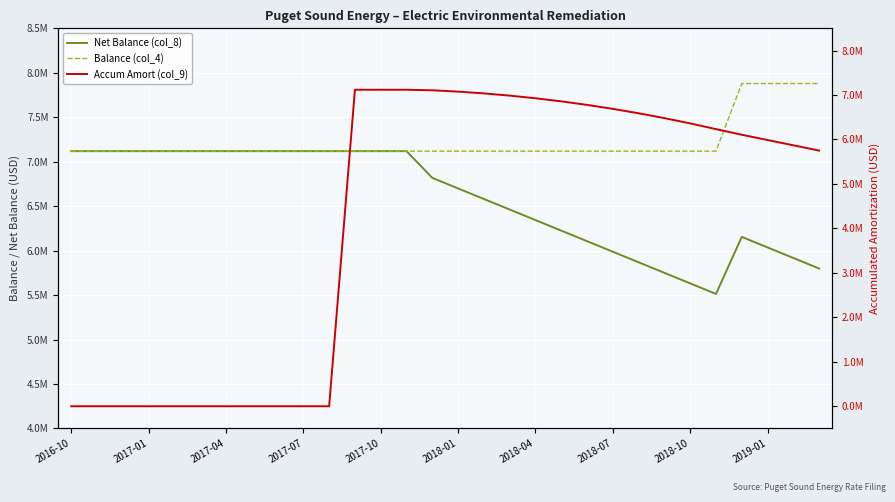

Rank the series by their average value, from lowest to highest.

Accum Amort (col_9), Net Balance (col_8), Balance (col_4)